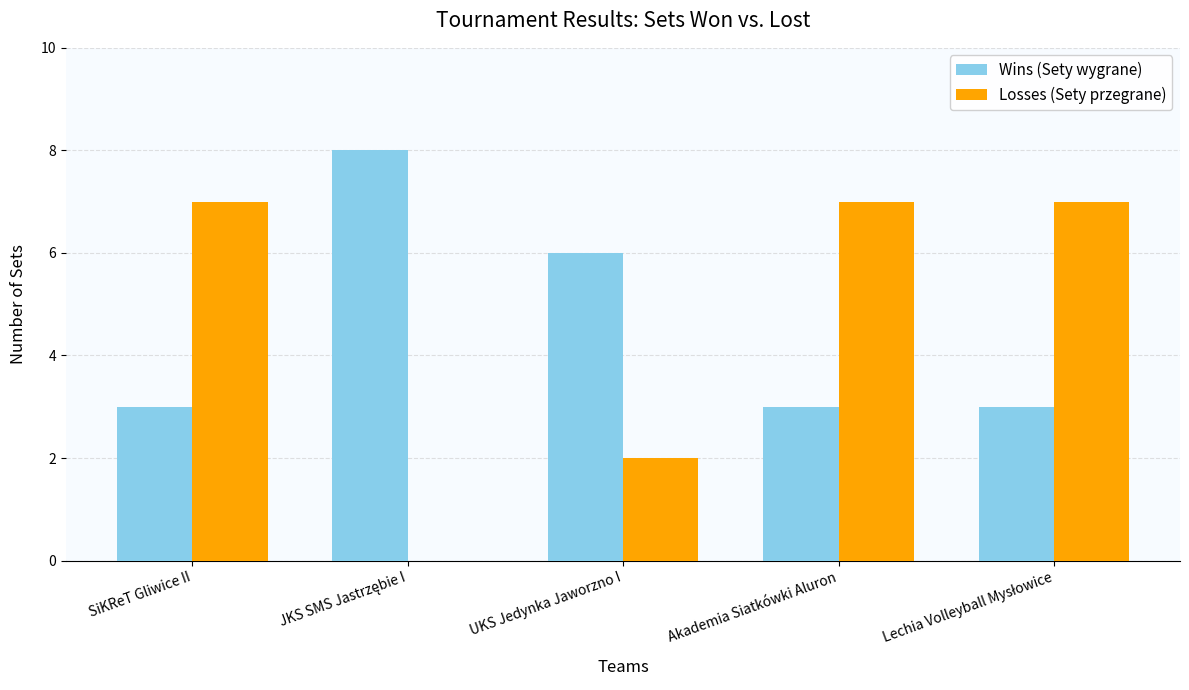

The value of Wins (Sety wygrane) at SiKReT Gliwice II is 5. True or false?

False